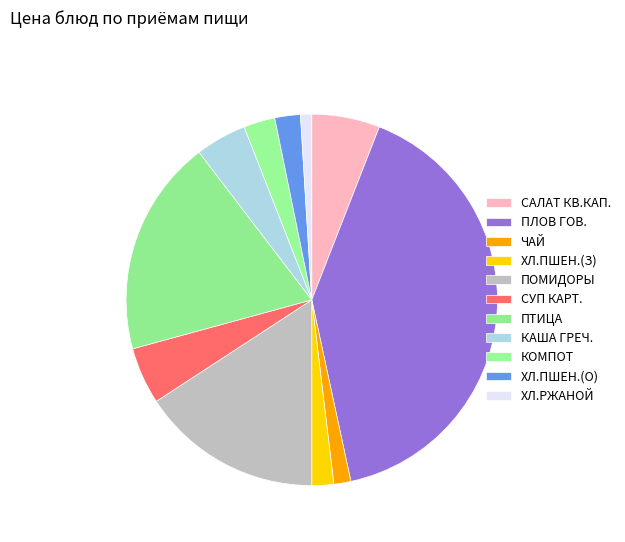

Rank the categories by value from highest to lowest.

ПЛОВ ИЗ ОТВАРНОЙ ГОВЯДИНЫ, ПТИЦА ОТВАРНАЯ, ОВОЩИ СВЕЖИЕ (ПОМИДОРЫ), САЛАТ ИЗ КВАШЕННОЙ КАПУСТЫ С ЛУКОМ, СУП КАРТОФЕЛЬНЫЙ С МАКАР.ИЗДЕЛИЯМИ, КАША ГРЕЧНЕВАЯ, КОМПОТ ИЗ ПЛОДОВ ИЛИ ЯГОД СУШ., ХЛЕБ ПШЕНИЧНЫЙ ЙОДИРОВАННЫЙ (обед), ХЛЕБ ПШЕНИЧНЫЙ ЙОДИРОВАННЫЙ (завтрак), ЧАЙ С ЛИМОНОМ, ХЛЕБ РЖАНОЙ ЙОДИРОВАННЫЙ